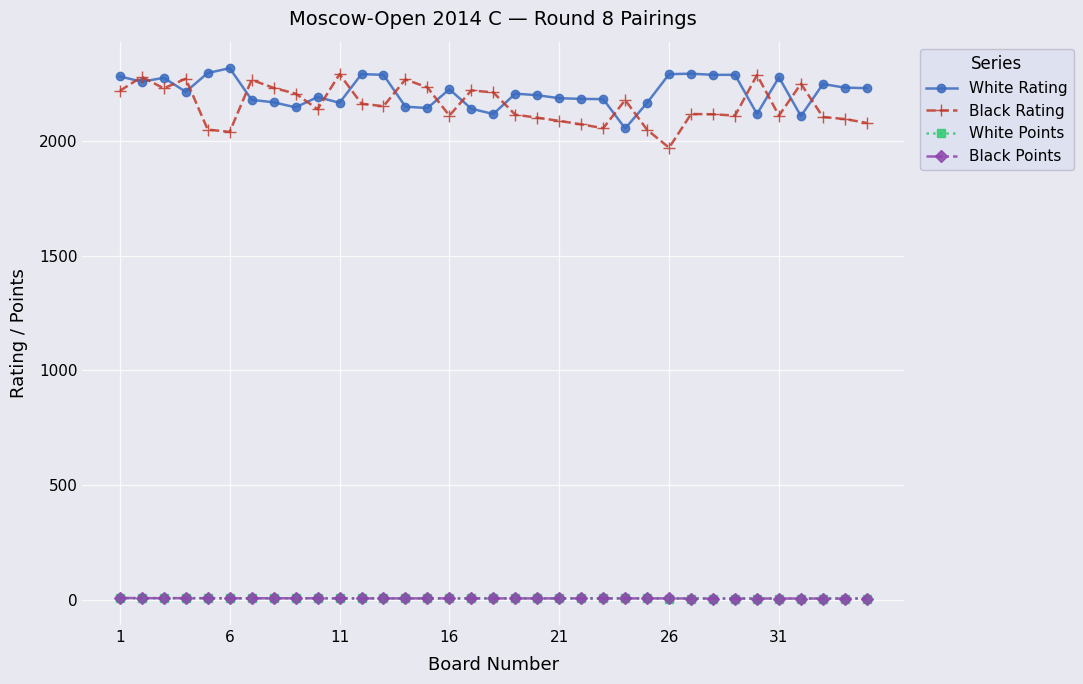

True or false: Black Points and Black Rating intersect in this chart.

False